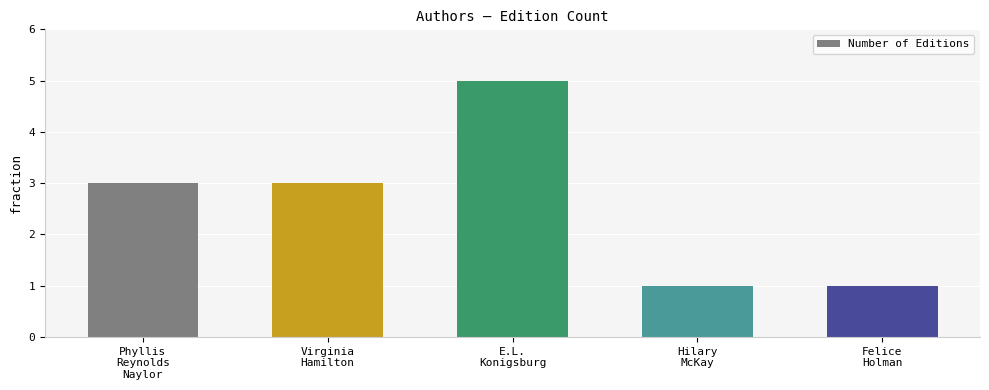

What is the maximum value shown in the chart?

5